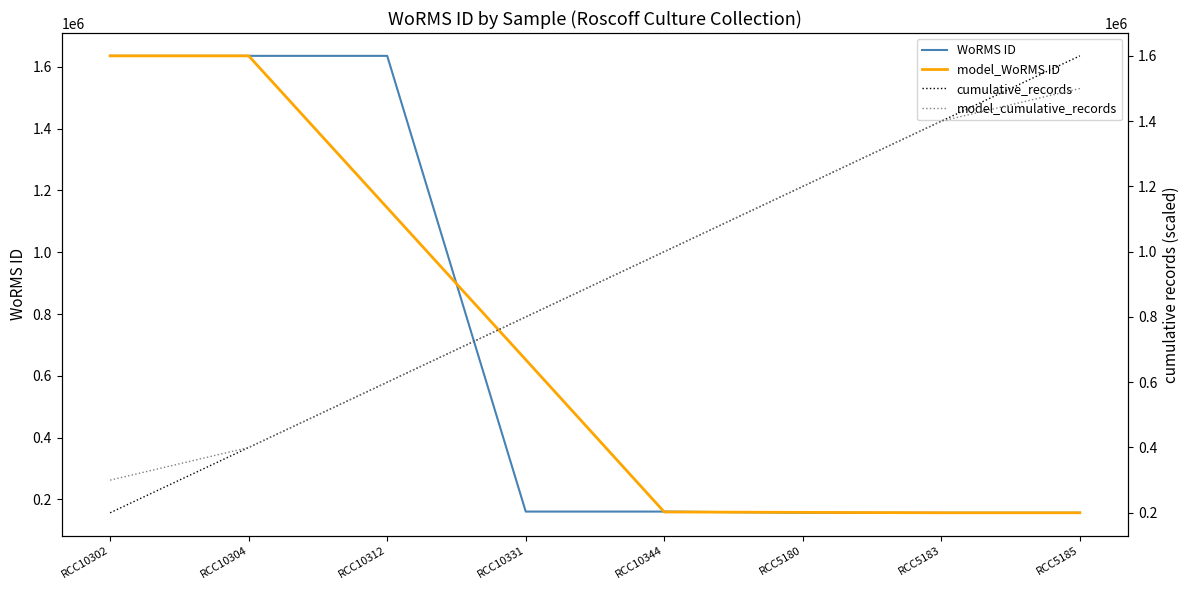

Which category has the lowest value in the model_cumulative_records series?

RCC10302